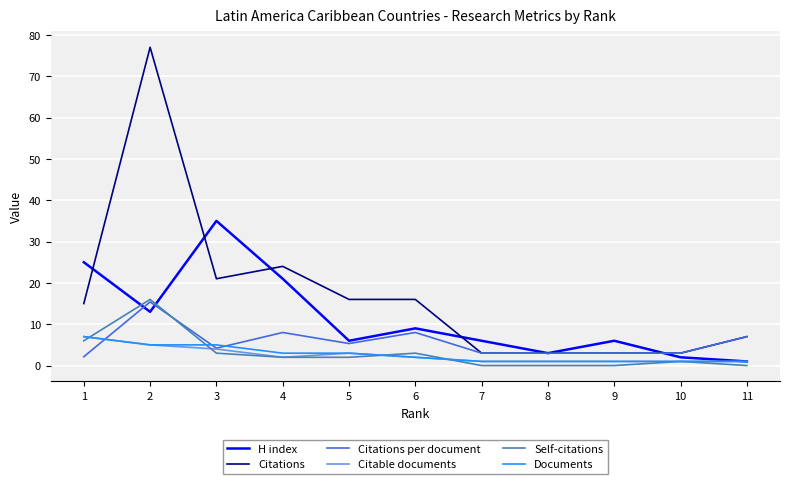

What is the highest value of the Citations per document series?

15.4